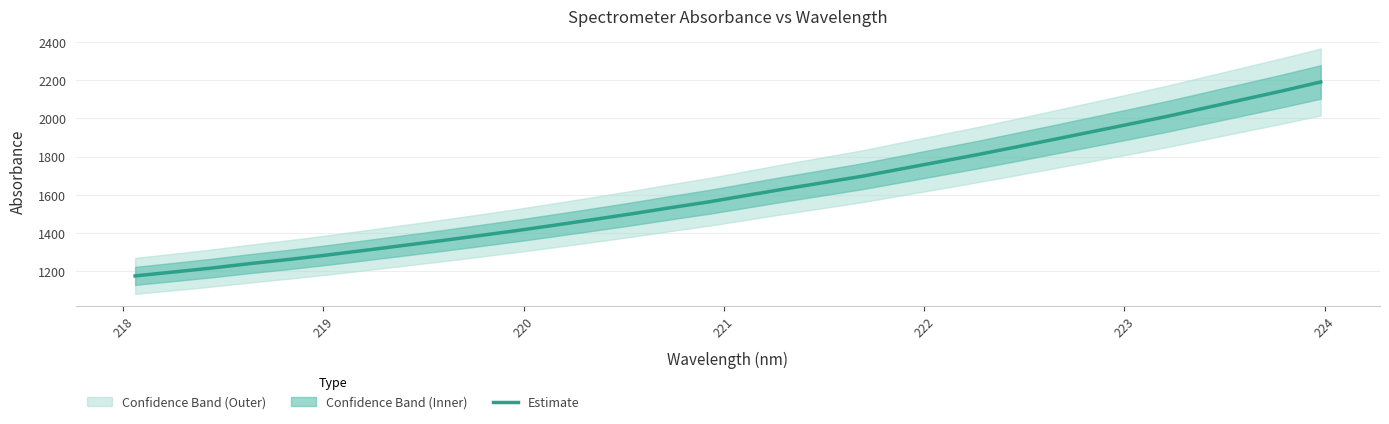

What is the average value?

1617.2